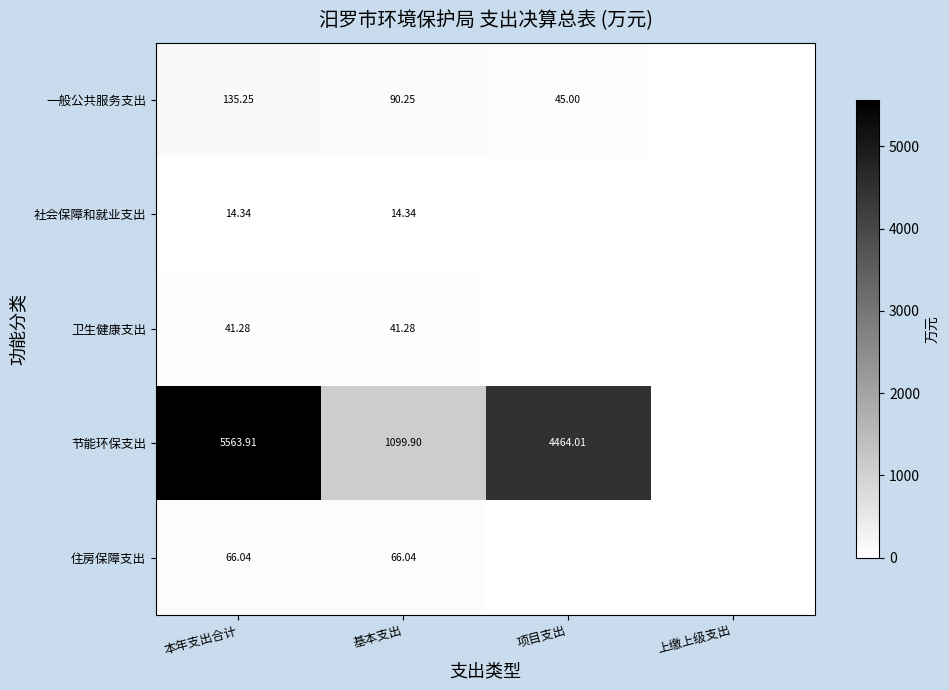

The value of 社会保障和就业支出 at 项目支出 is 6.1. True or false?

False